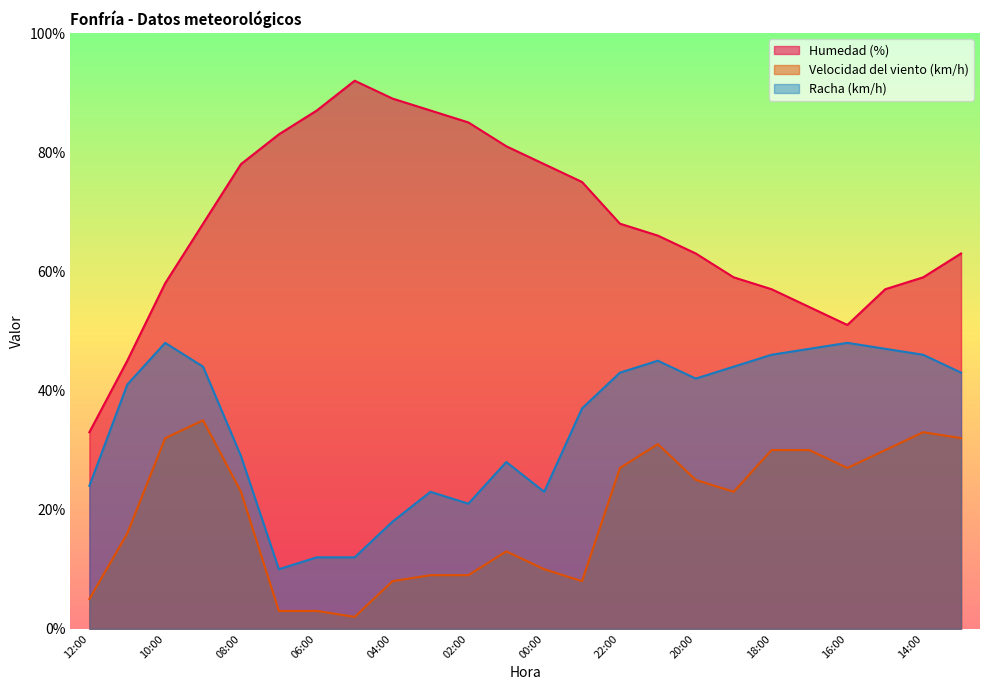

List the series in order of their peak value, lowest first.

Velocidad del viento (km/h), Racha (km/h), Humedad (%)